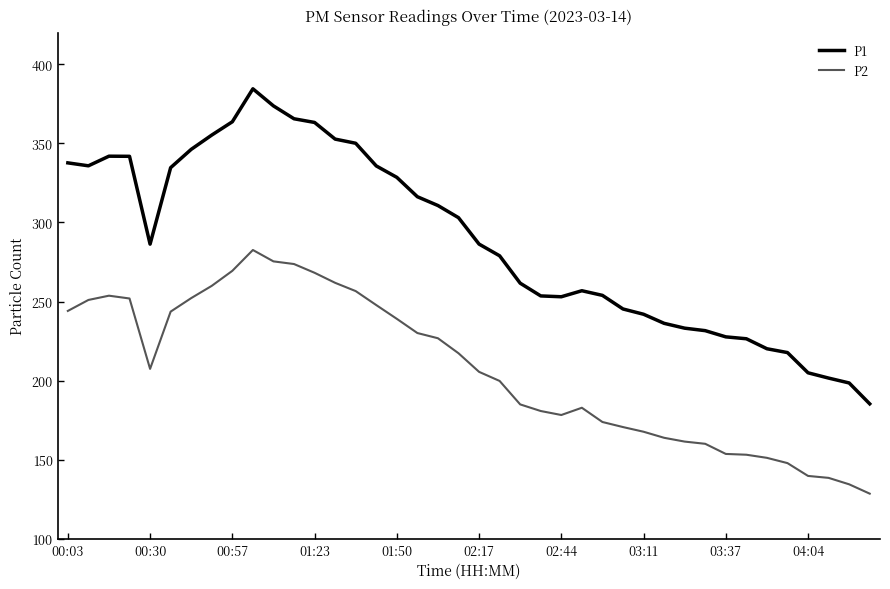

In P1, how many points are lower than both neighbors (excluding endpoints)?

3